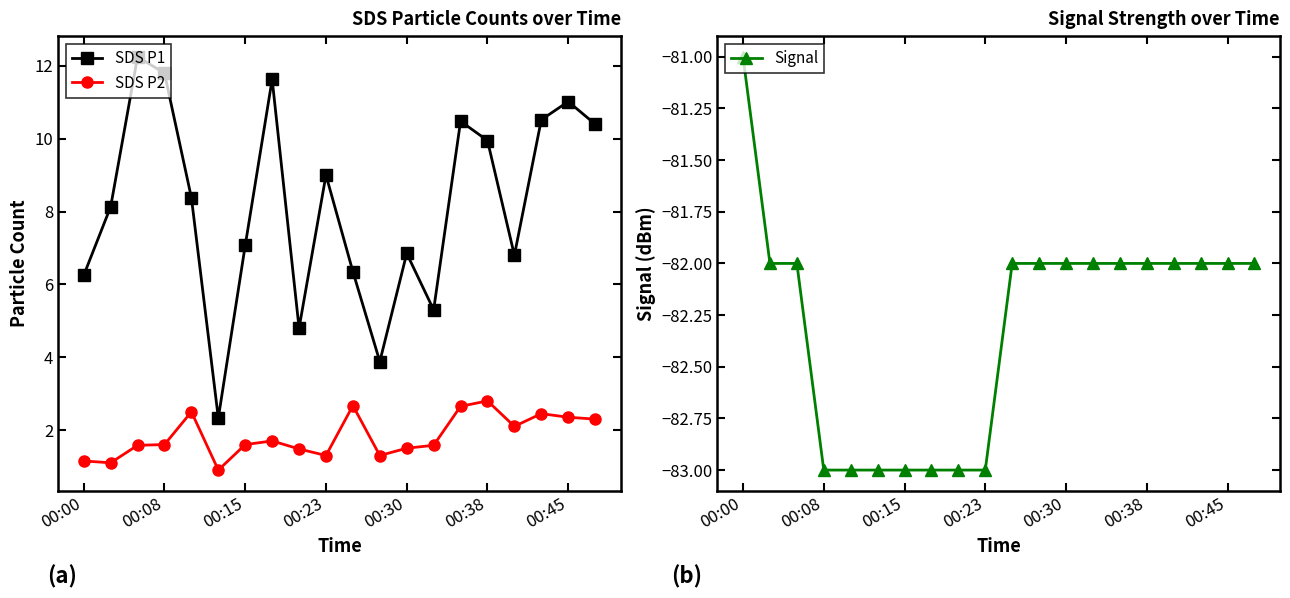

How many interior local peaks does the SDS P2 series have?

5